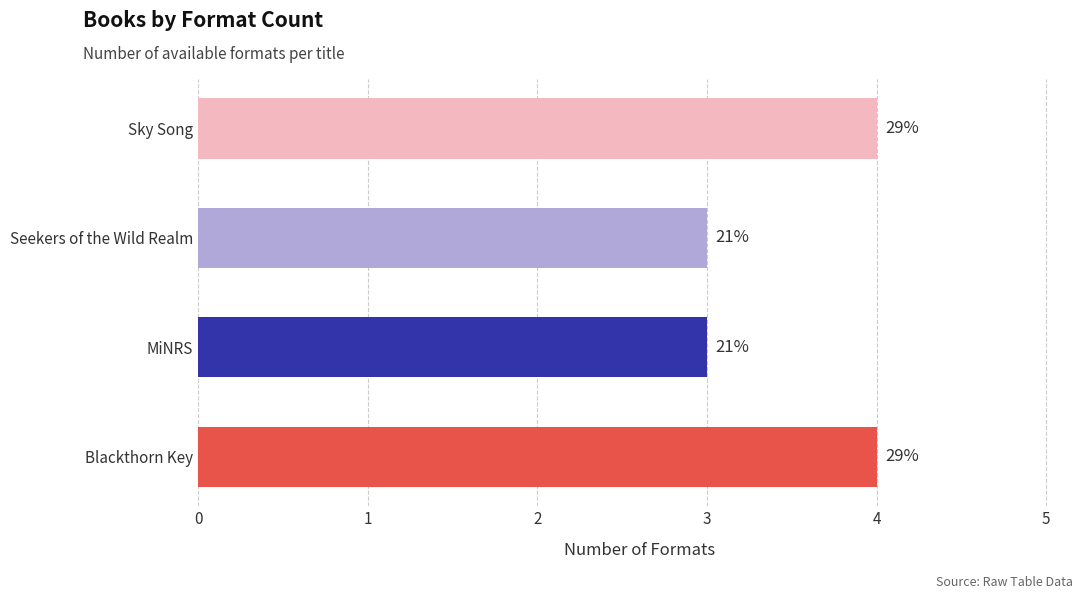

Are the bars horizontal?

Yes